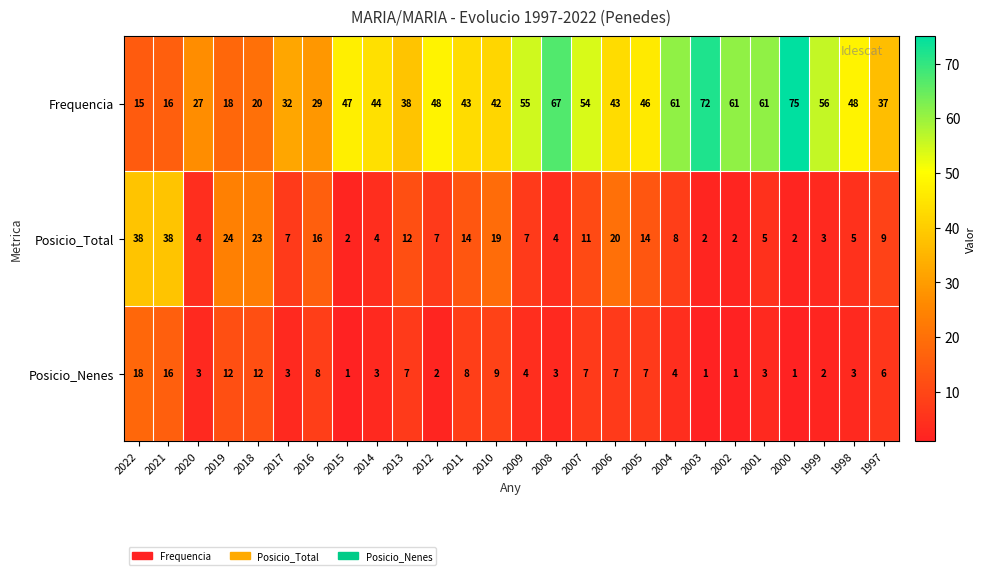

At which category is the sum across all series the highest?

2000